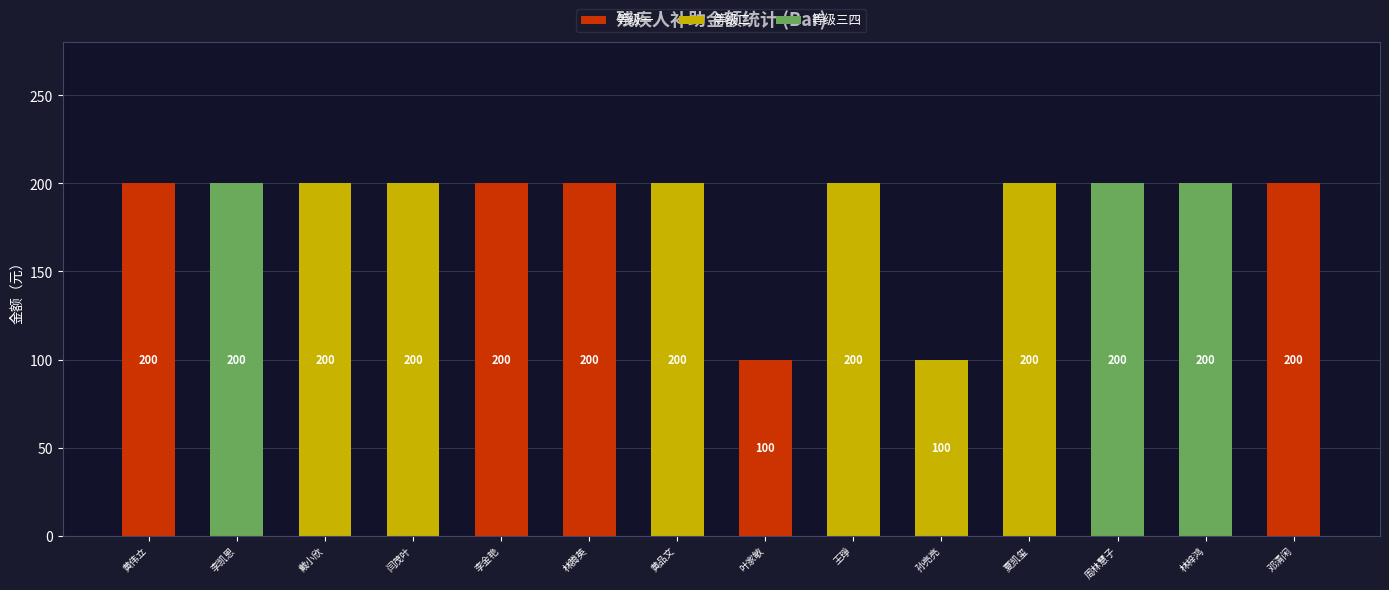

What is the highest value of the 等级一 series?

200